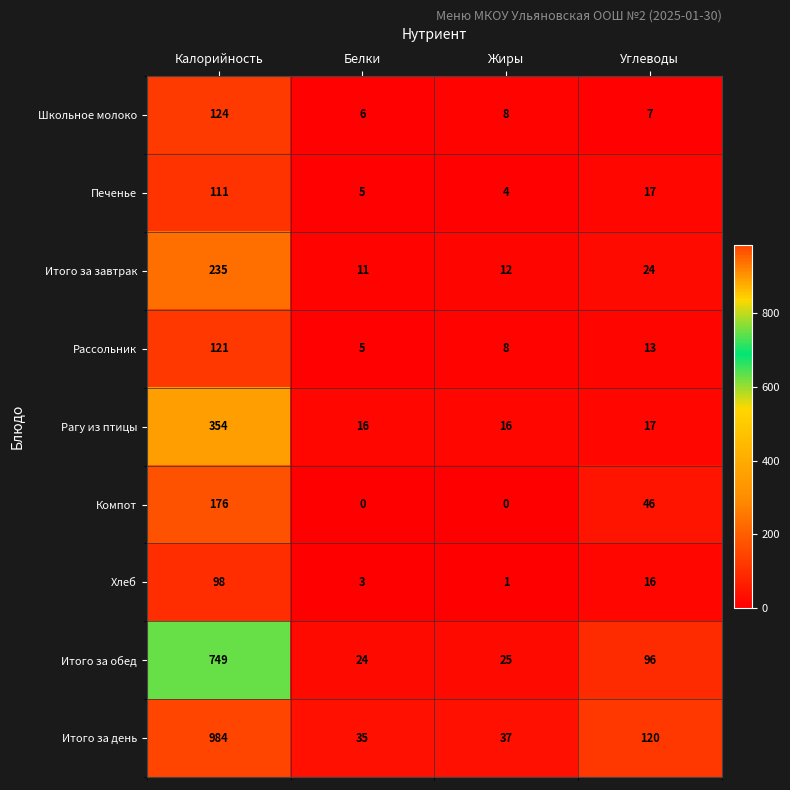

At which category is the sum across all series the highest?

Калорийность